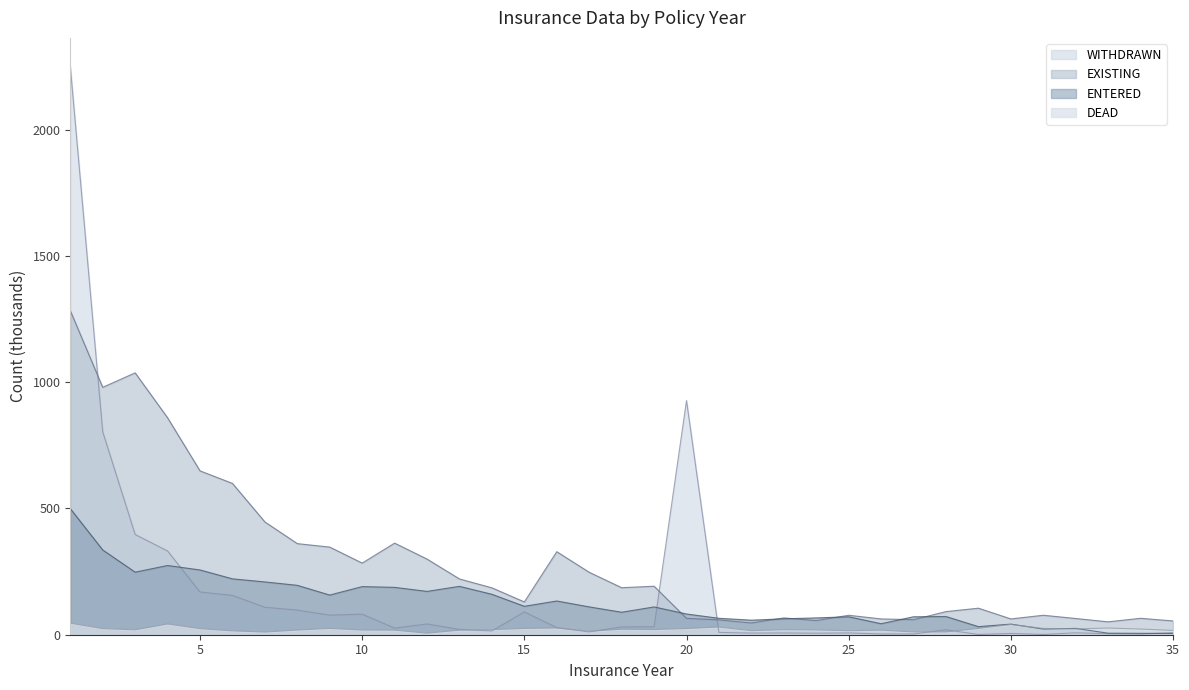

What is the difference between the DEAD values at 18 and 30?

19.0